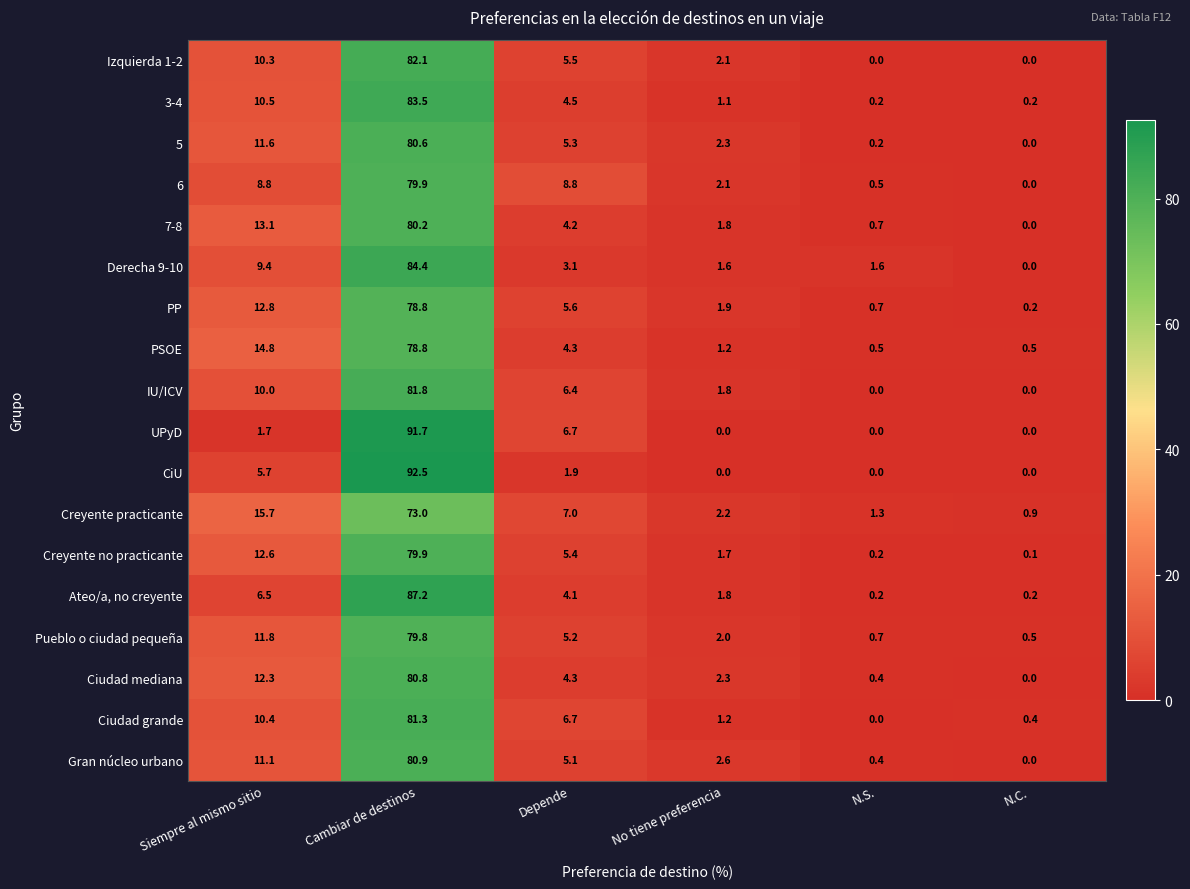

What is the difference between the Izquierda 1-2 values at Depende and N.S.?

5.5